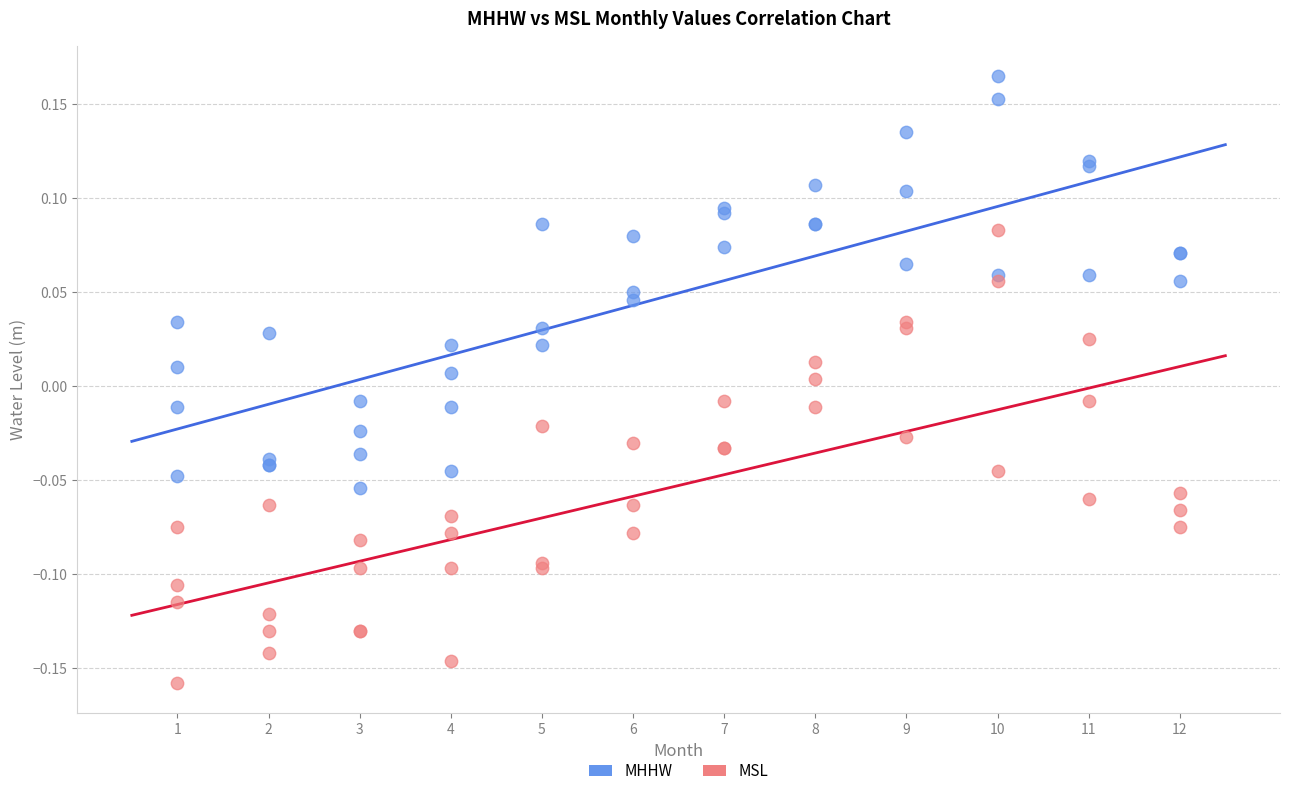

Which series reaches the minimum Y coordinate?

MSL